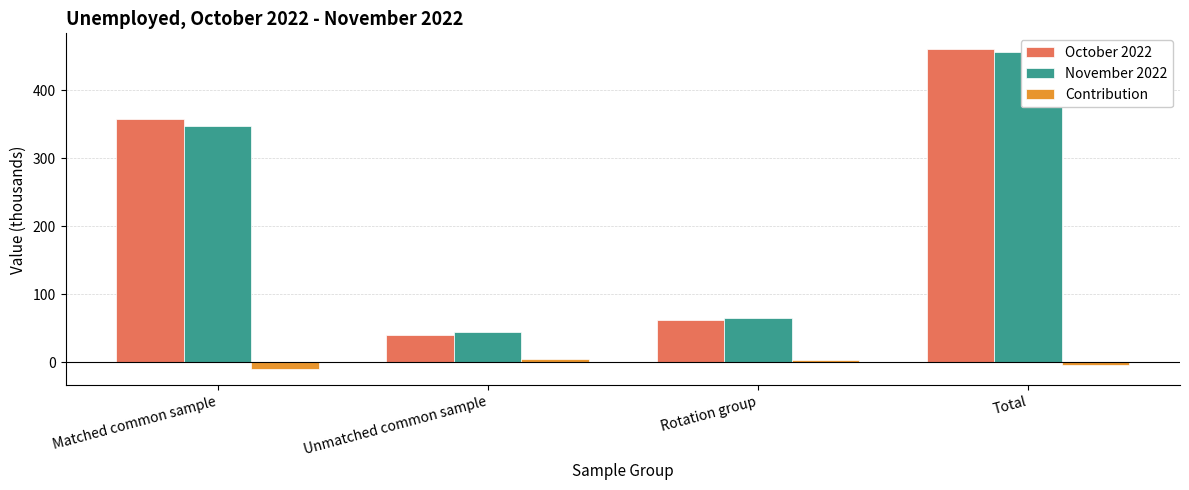

At which label is Contribution closest to -3?

Total